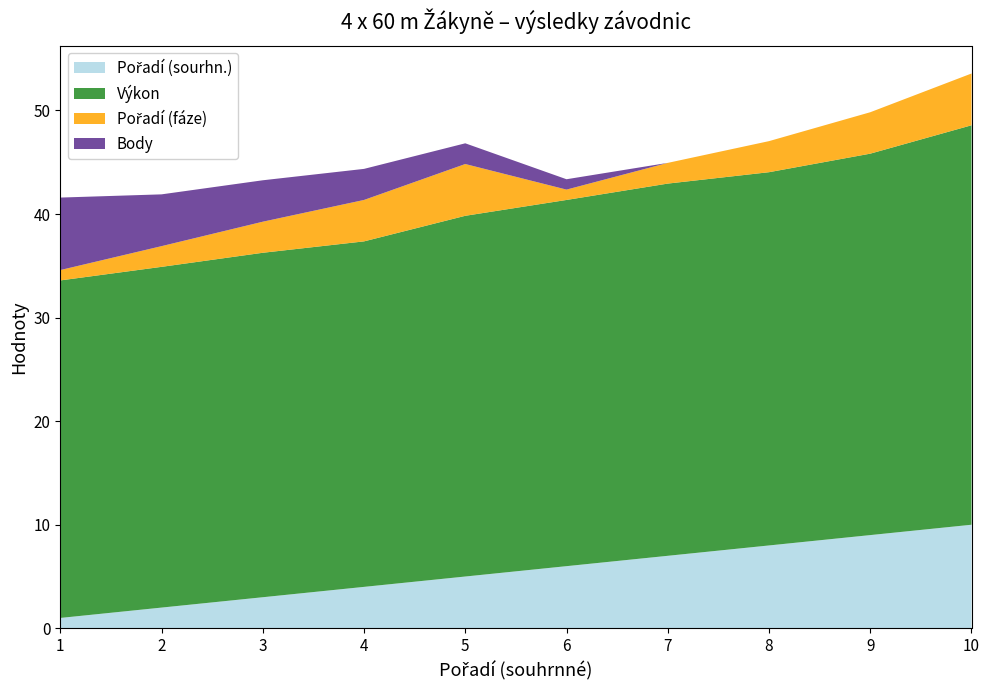

Reading right to left, what are all the values shown in this chart?

Pořadí (sourhn.): 10.0	9.0	8.0	7.0	6.0	5.0	4.0	3.0	2.0	1.0
Výkon: 38.6	36.8	36.0	35.9	35.4	34.8	33.4	33.3	32.9	32.6
Pořadí (fáze): 5.0	4.0	3.0	2.0	1.0	5.0	4.0	3.0	2.0	1.0
Body: 0.0	0.0	0.0	0.0	1.0	2.0	3.0	4.0	5.0	7.0